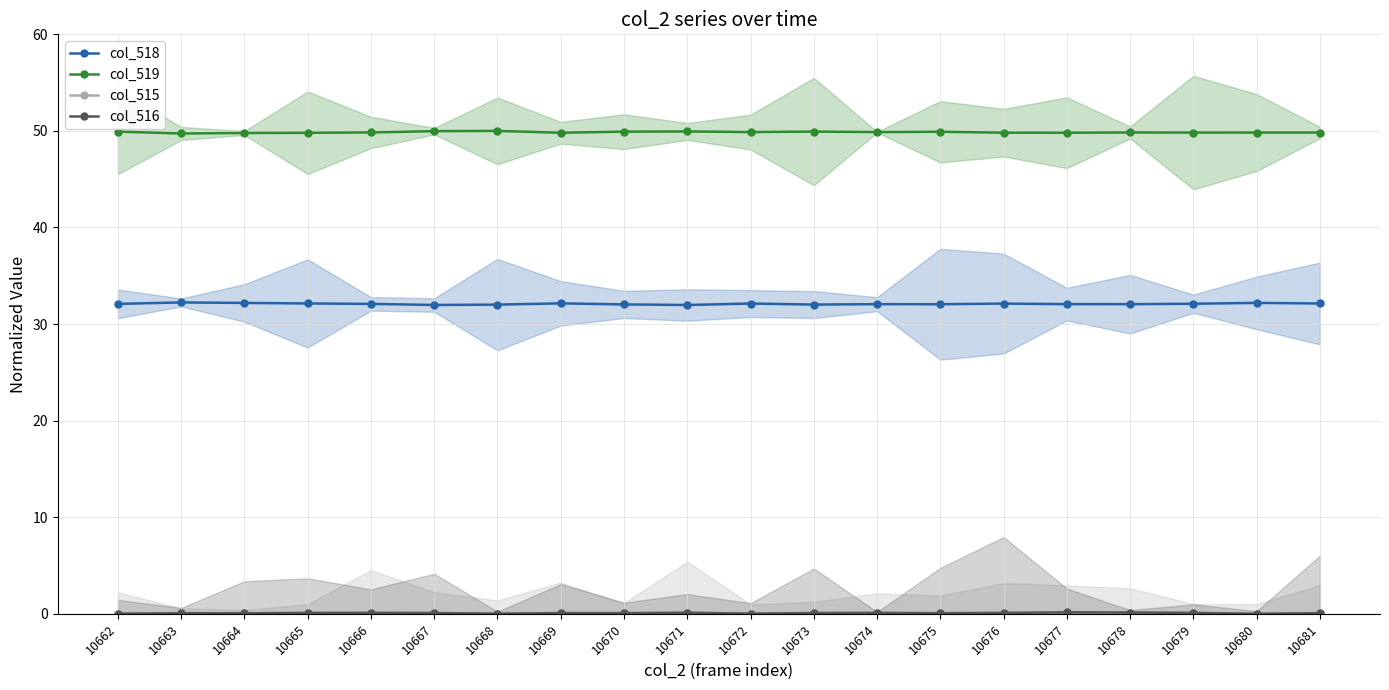

True or false: col_518 and col_515 intersect in this chart.

False